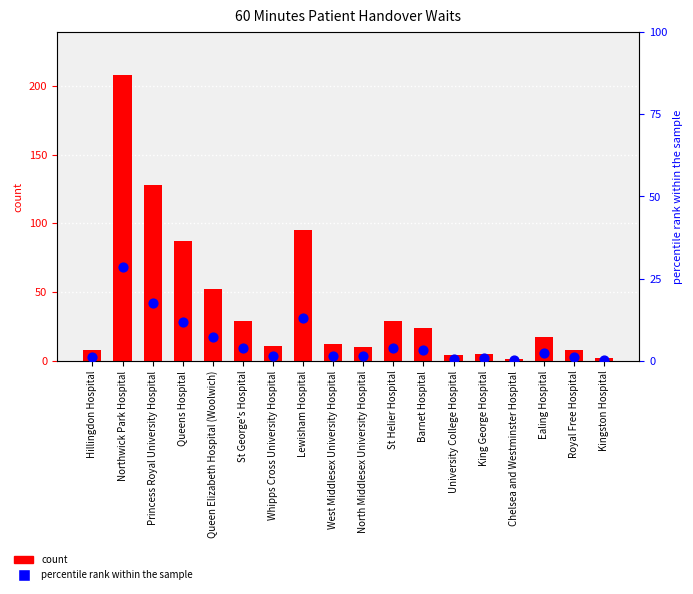

Which series has the widest spread of Y values?

count